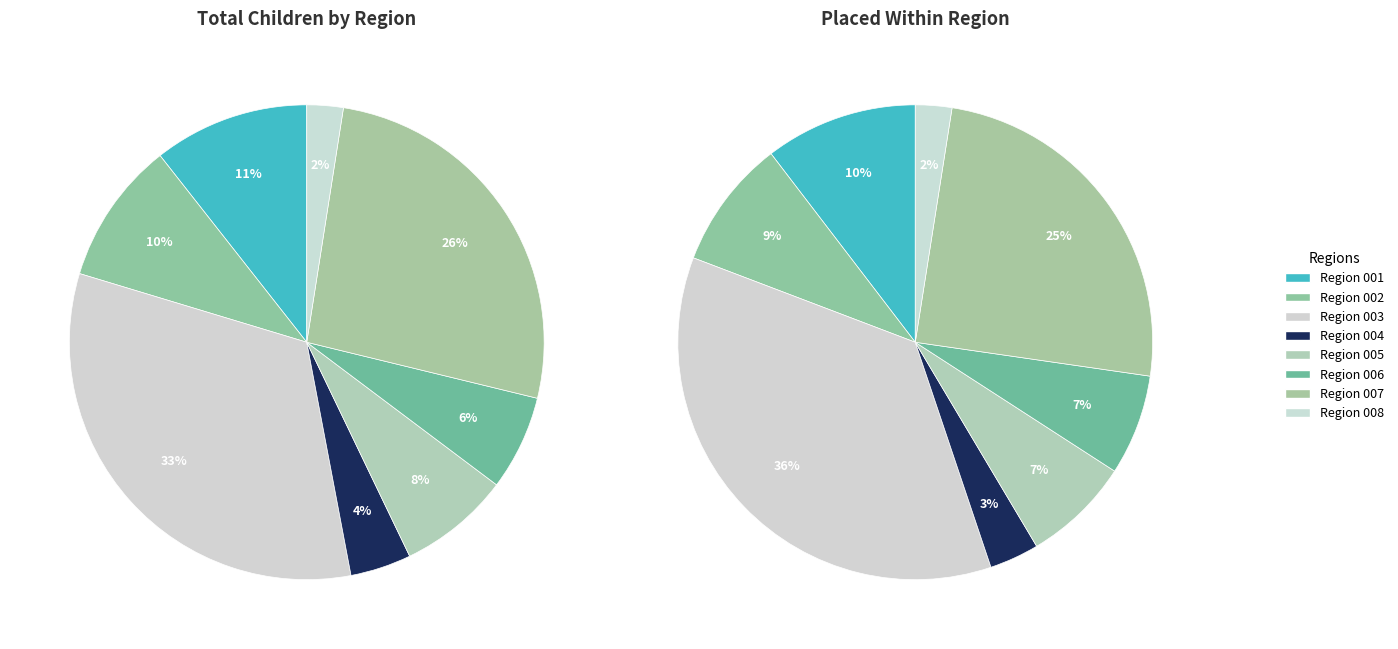

What is the largest slice in the pie chart?

Region 003